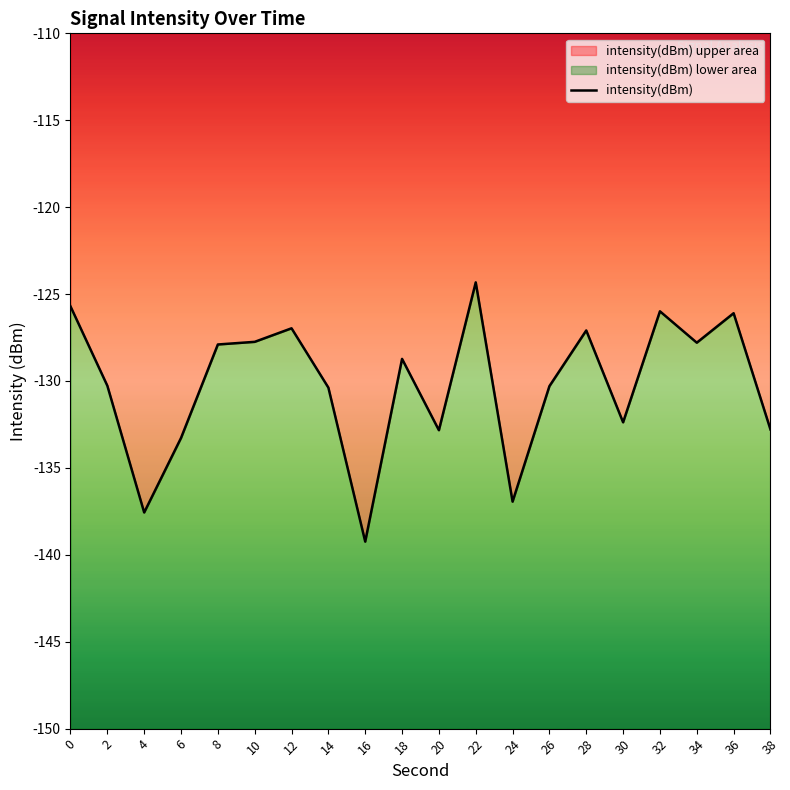

The value at 12 is -127.0. True or false?

True